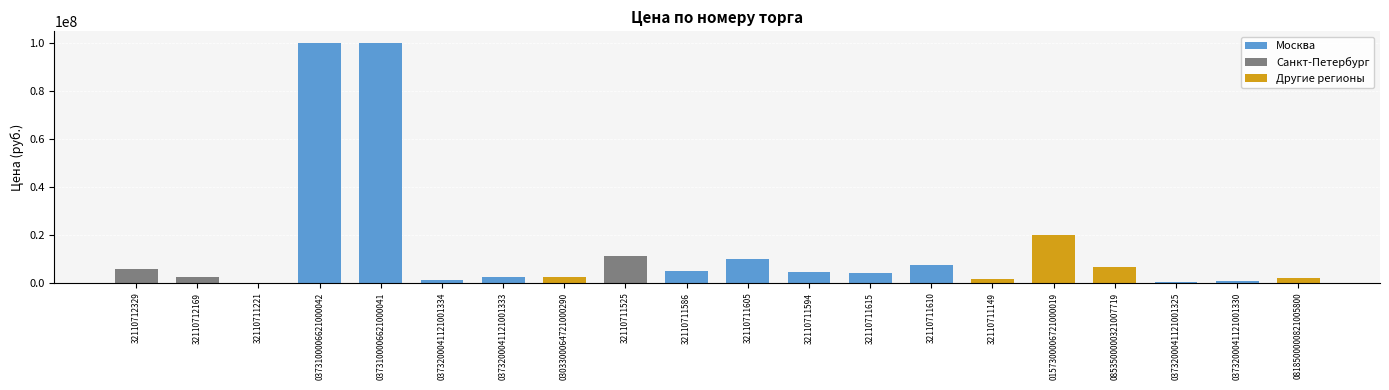

Between 0373200041121001330 and 0373200041121001325, which is larger?

0373200041121001330